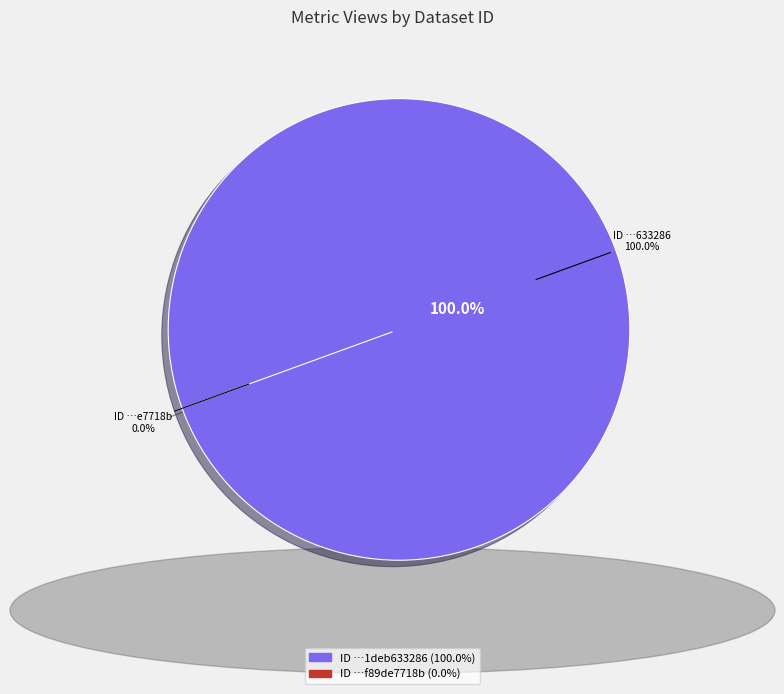

Which has a higher value, 649b7f19078190f89de7718b or 60d202090781901deb633286?

60d202090781901deb633286